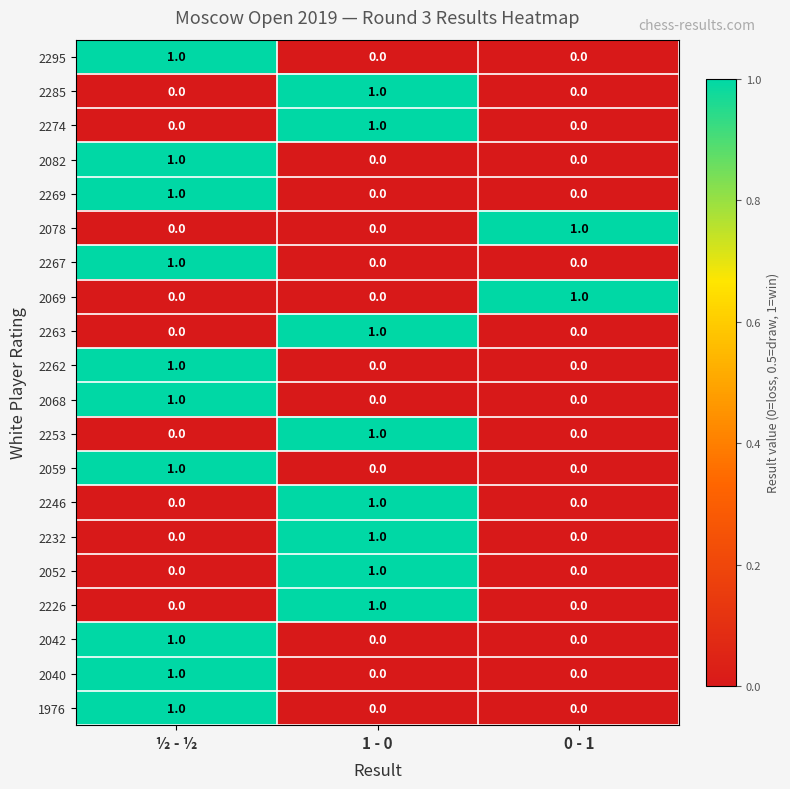

Is it true that 2040 equals 1 at ½ - ½?

True